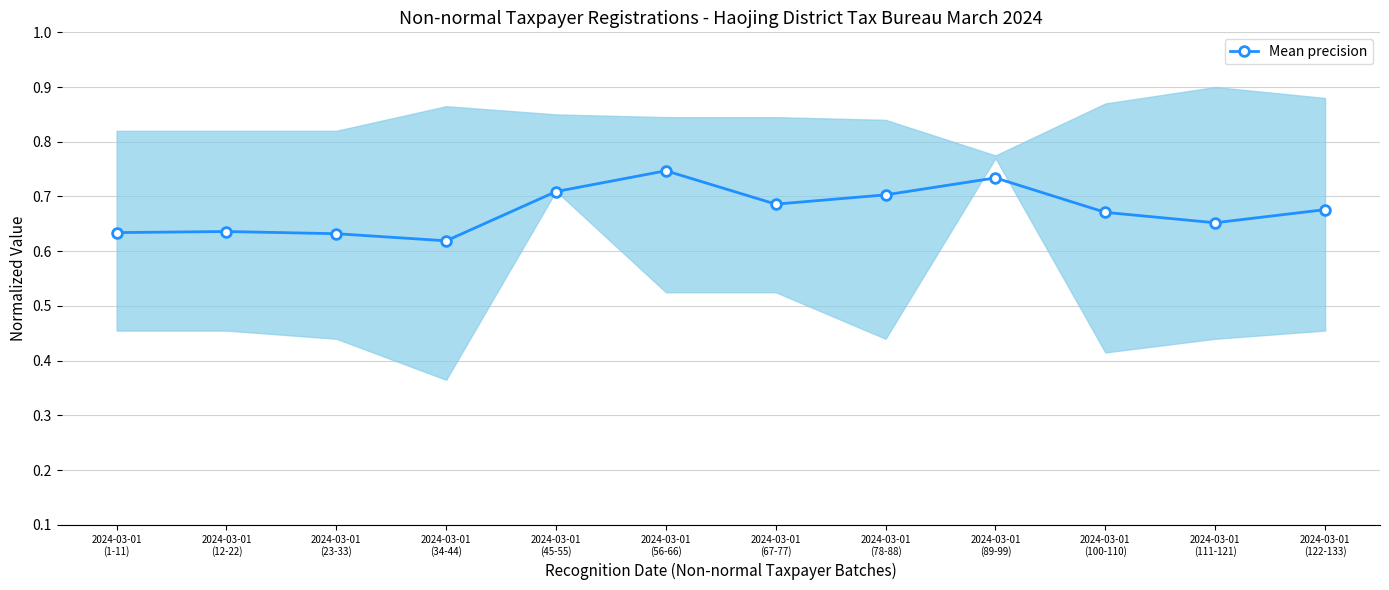

Reading left to right, what are all the values shown in this chart?

0.6	0.6	0.6	0.6	0.7	0.7	0.7	0.7	0.7	0.7	0.7	0.7